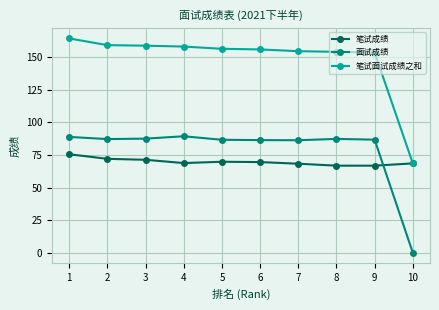

What is the maximum value shown in the chart?

164.3